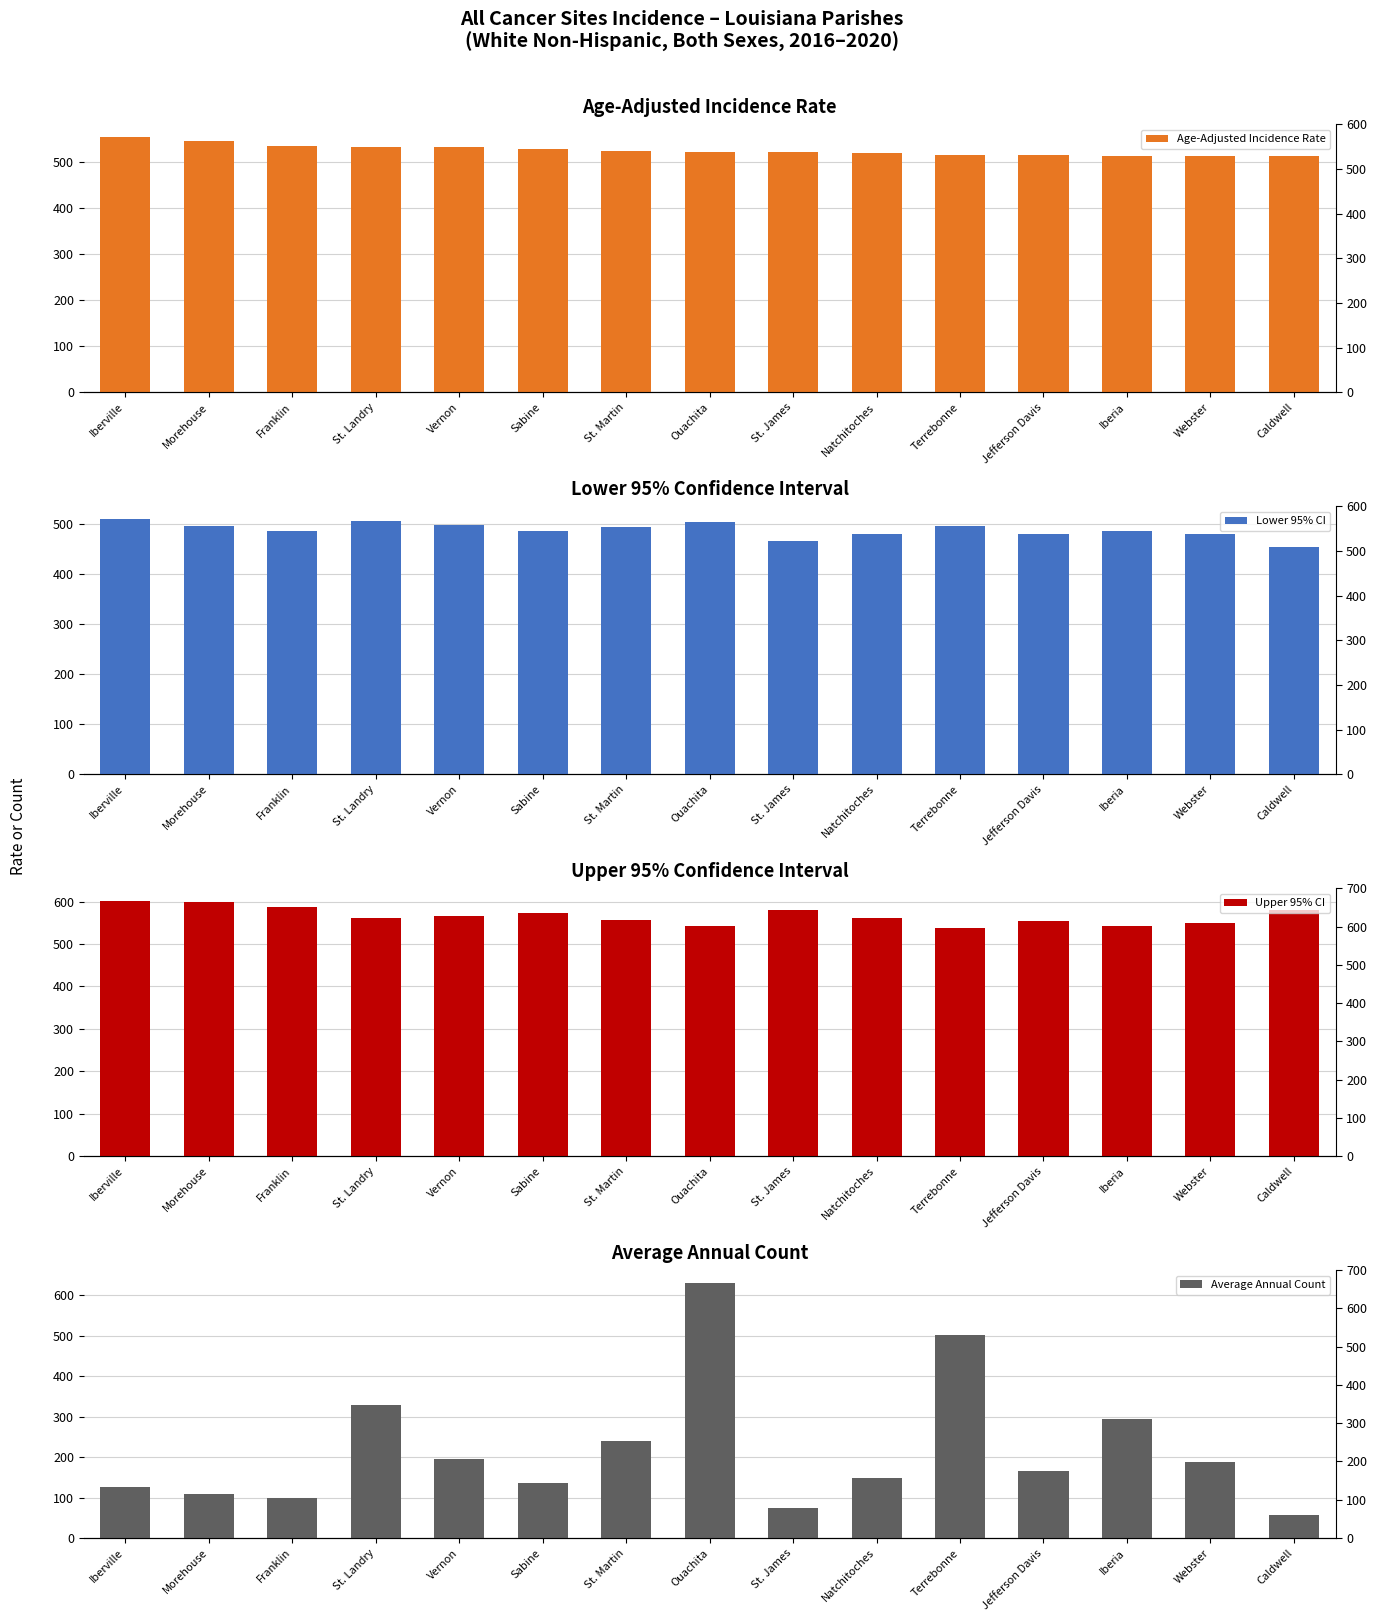

Between Webster and Franklin, which is larger?

Franklin